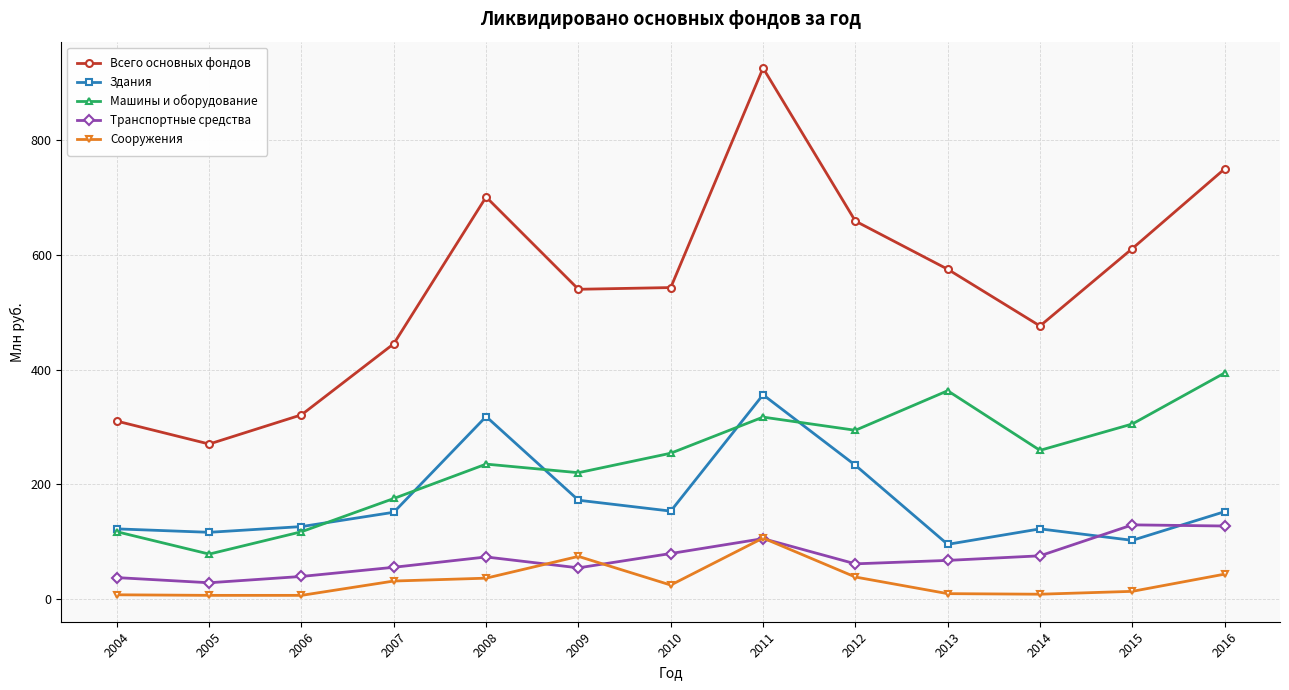

True or false: Транспортные средства and Всего основных фондов intersect in this chart.

False